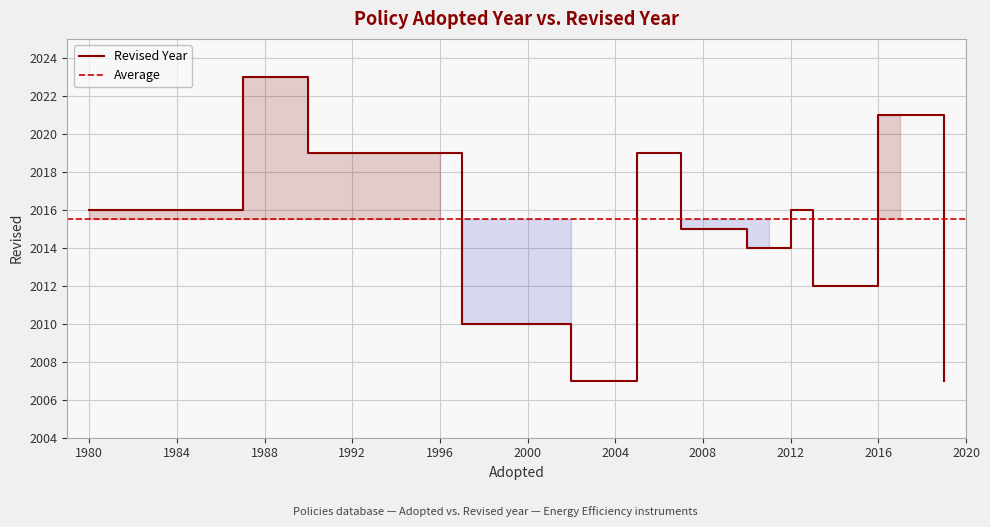

What is the approximate value at 2007?

2015